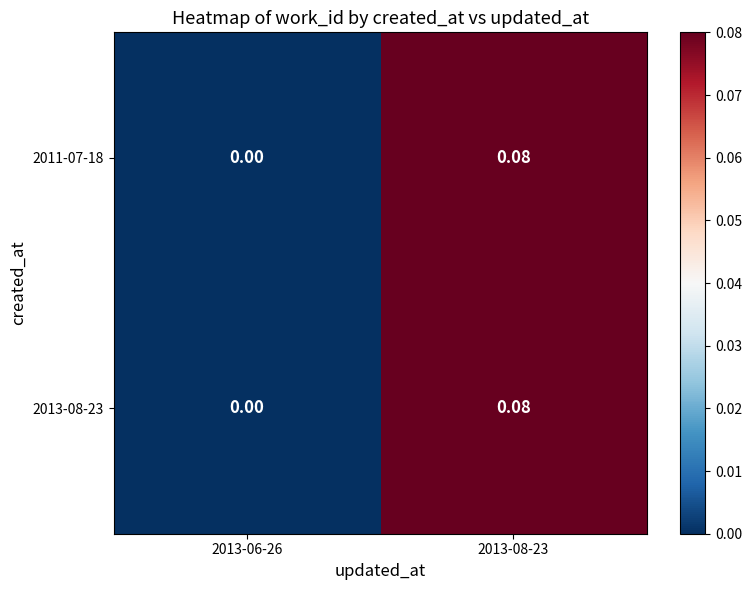

At how many categories does at least one series exceed 0?

1